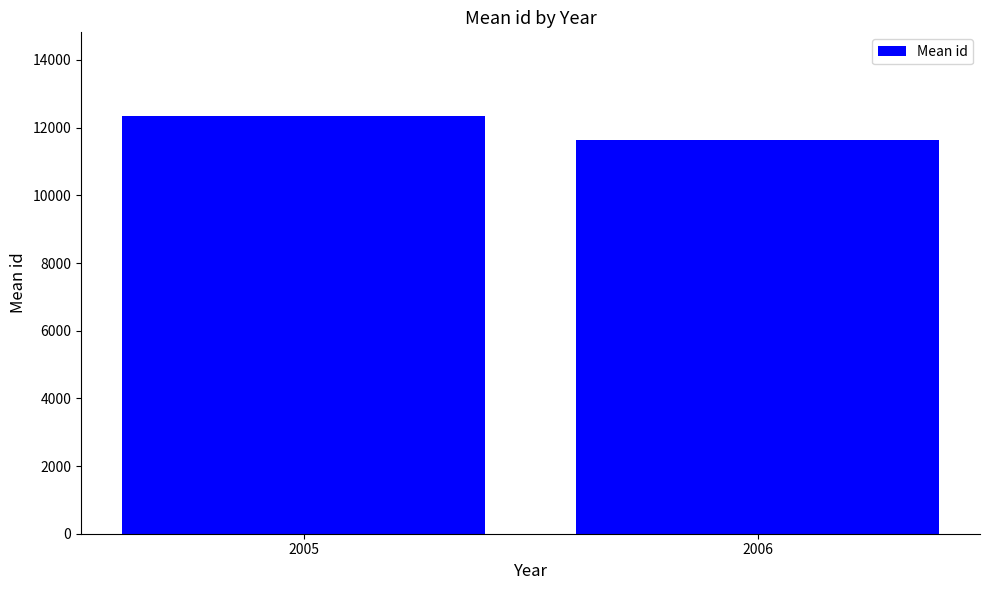

List the labels in order of value, largest first.

2005, 2006